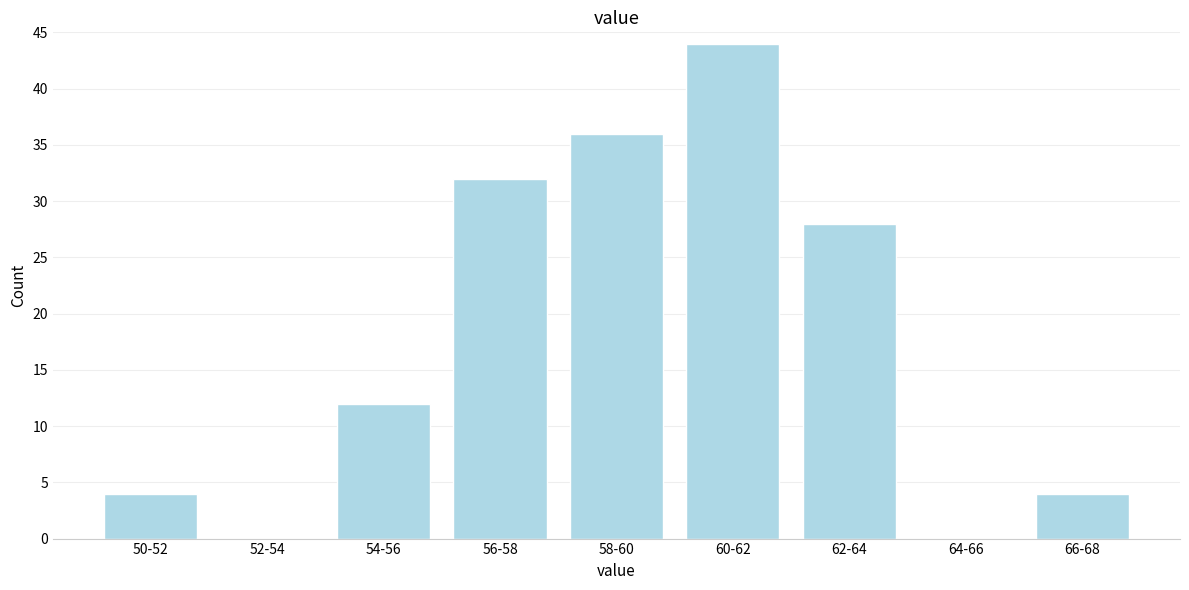

Reading left to right, list all the values displayed in this chart.

50-52=4	52-54=0	54-56=12	56-58=32	58-60=36	60-62=44	62-64=28	64-66=0	66-68=4